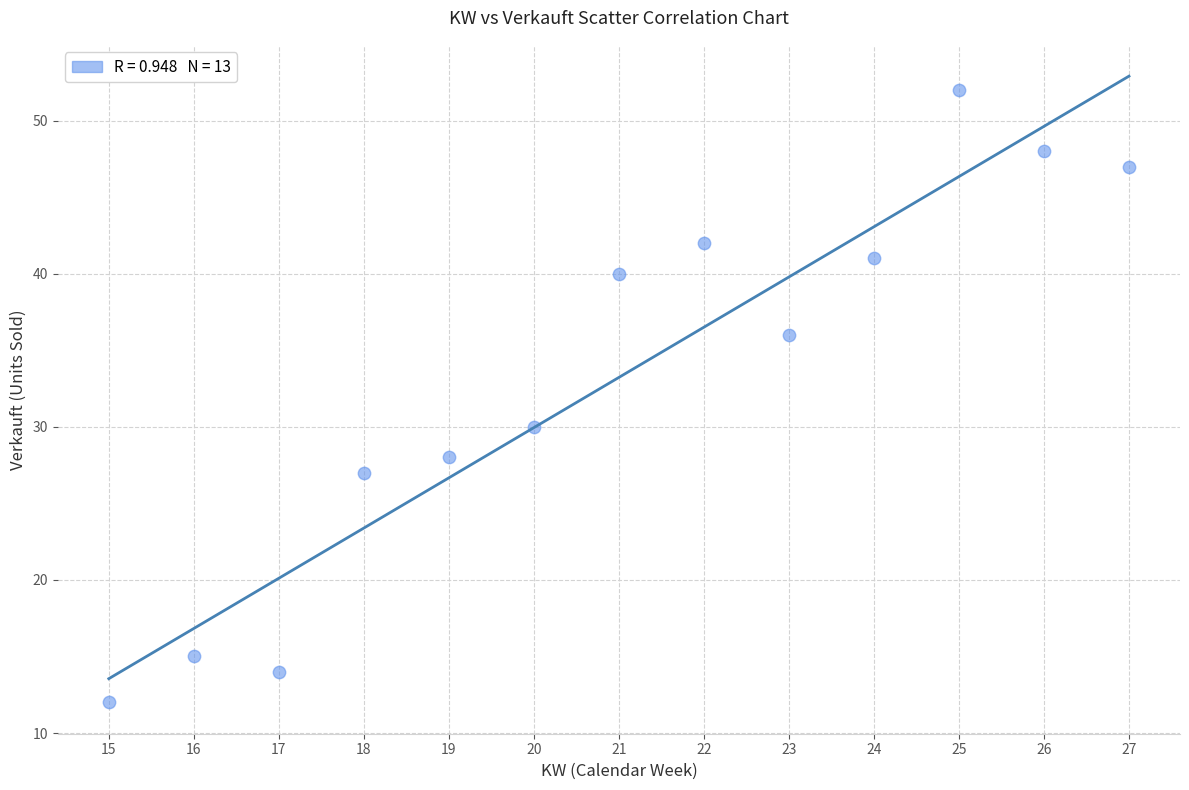

What Y value in the scatter plot is closest to 32?

30